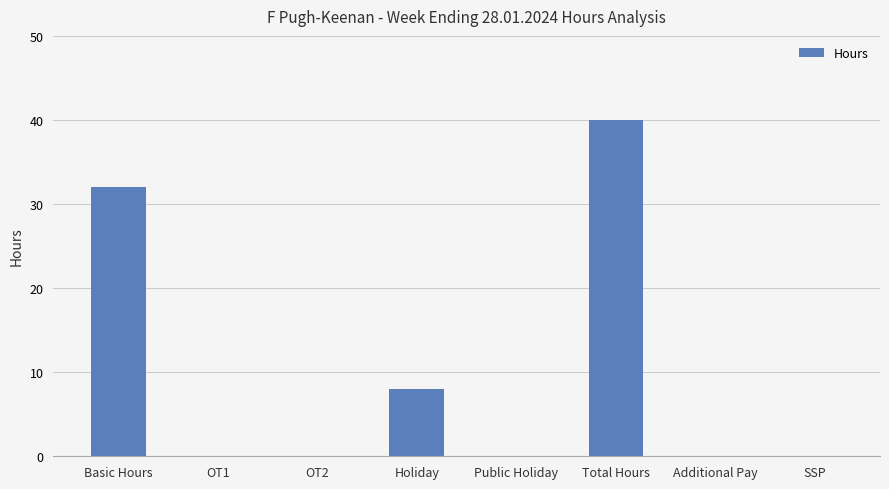

What is the sum of the values at Public Holiday and Basic Hours?

32